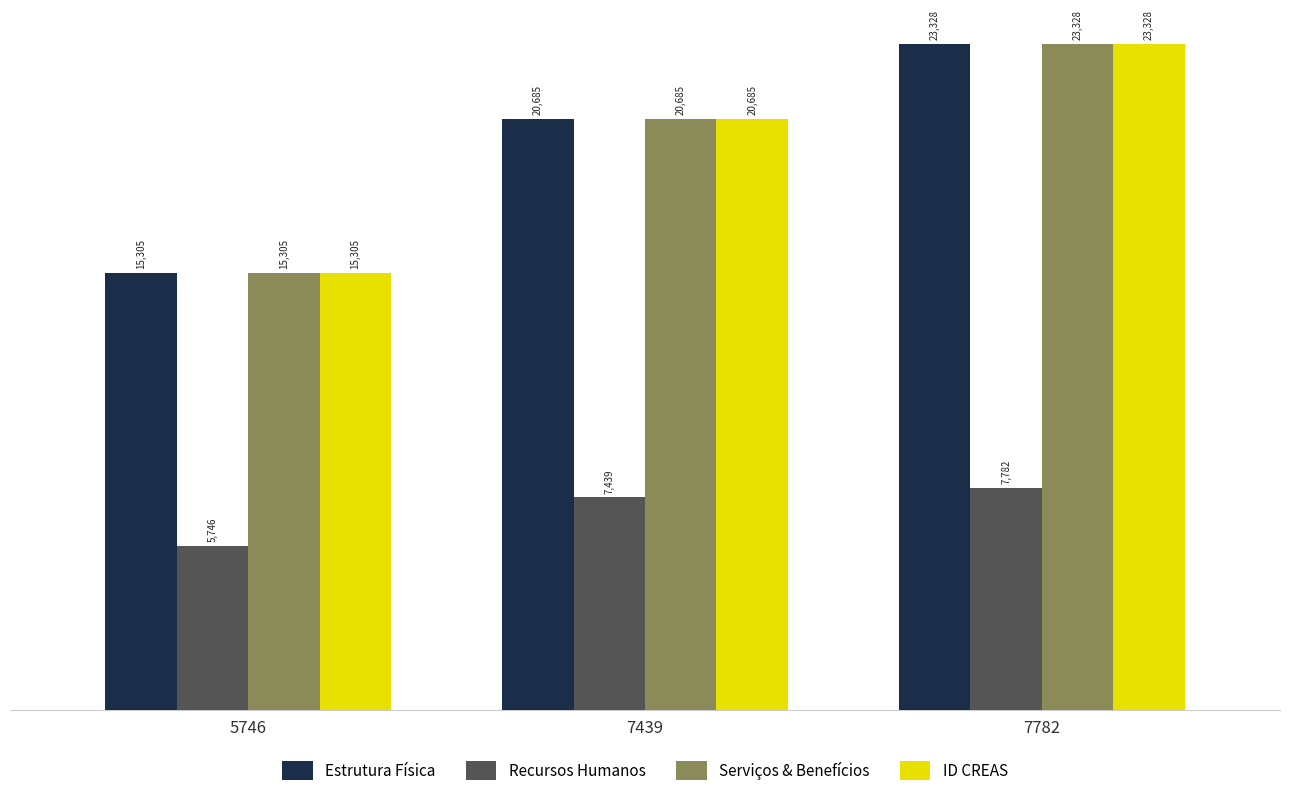

What is the value of the Recursos Humanos bar at the 1st from the left?

5746